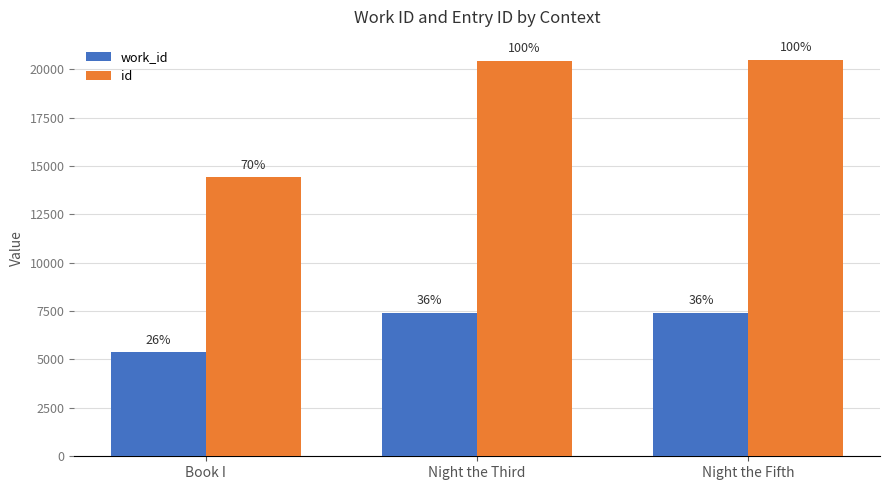

At which category is the sum across all series the highest?

Night the Fifth